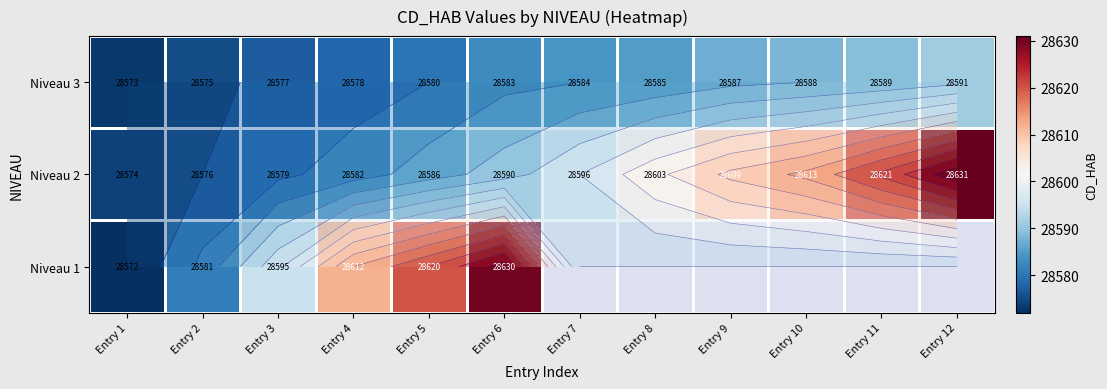

List the series in order of their overall mean, lowest first.

Niveau 3, Niveau 1, Niveau 2